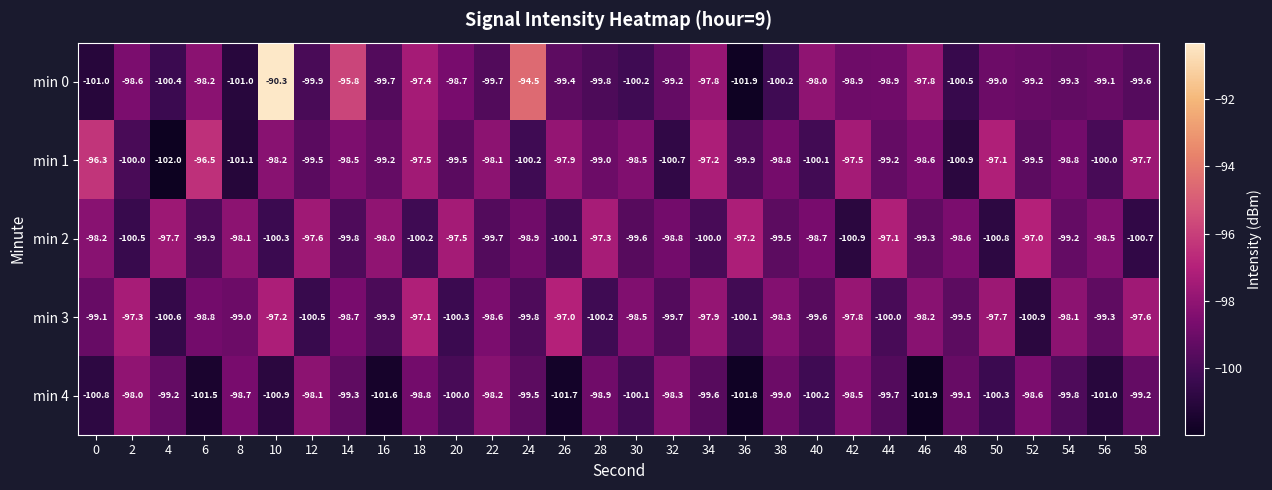

The value of min 3 at 12 is -147.9. True or false?

False